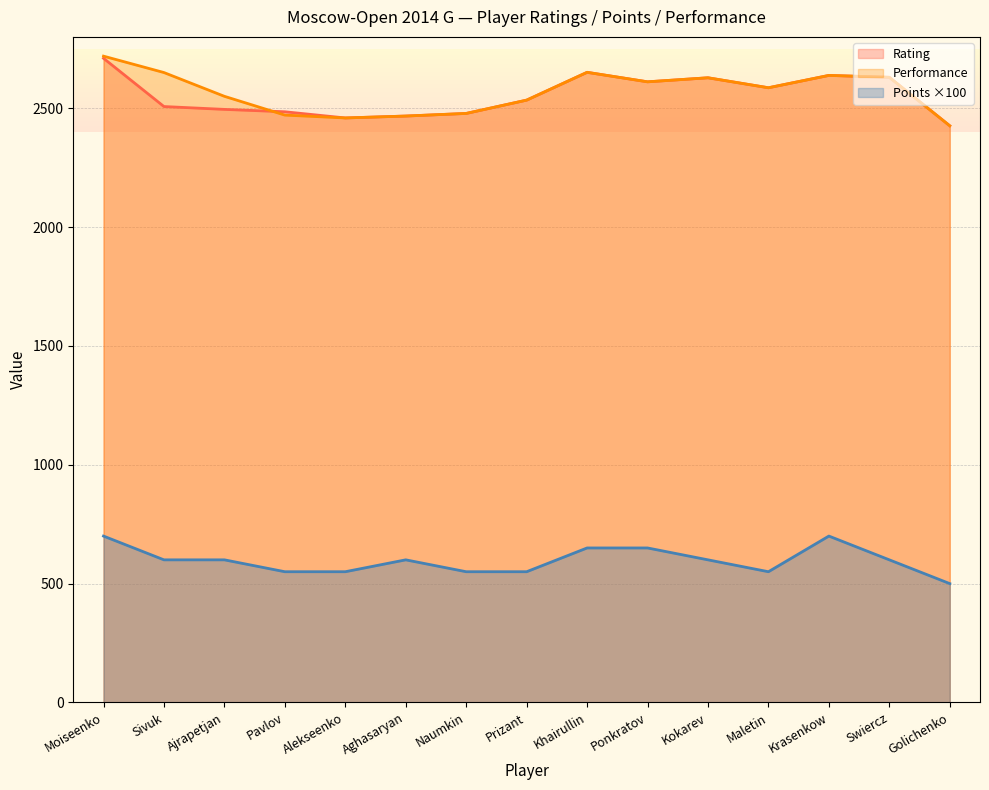

Which has a higher value, Pavlov or Maletin?

Maletin